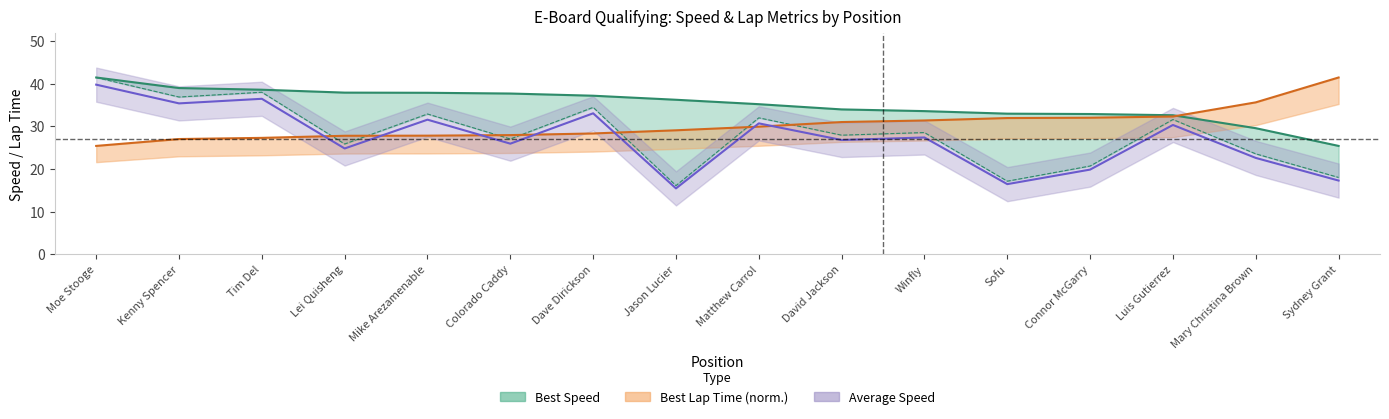

Where is average_speed nearest to the value 27?

David Jackson